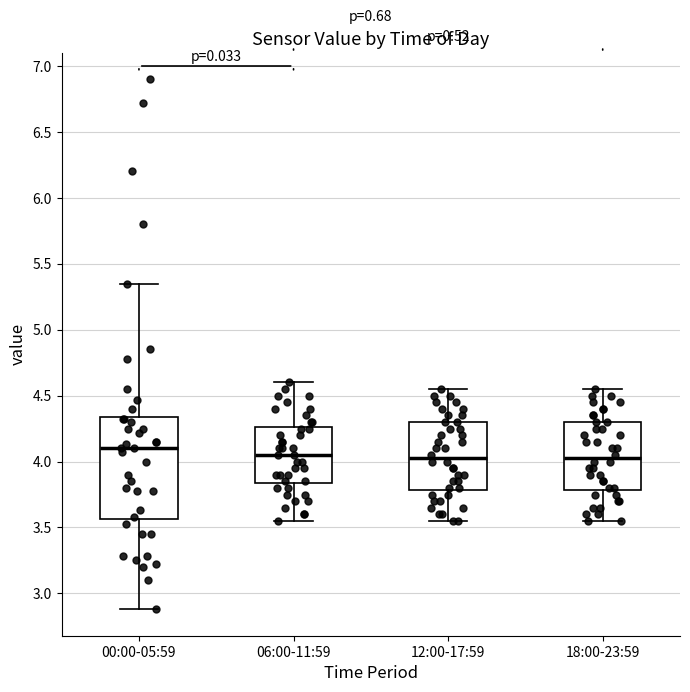

Where is the upper edge of the box for 06:00-11:59 on the y-axis? The values are not printed on the chart, so give them approximately, as read against the axis.

4.25